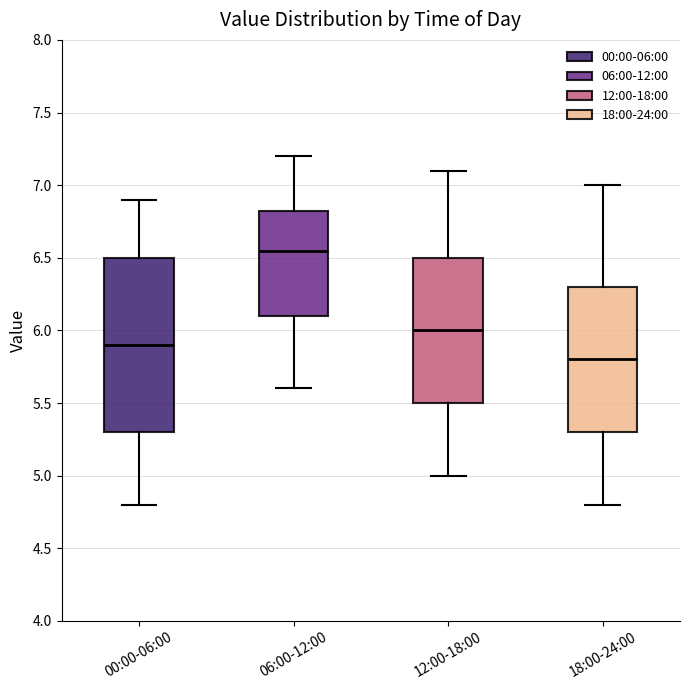

Reading left to right, transcribe this box plot: for each box, give where its median line is, the range the box spans, and where its two whiskers end, as read against the y-axis. The values are not printed on the chart, so give them approximately, as read against the axis.

00:00-06:00: median 5.90, box 5.30 to 6.50, whiskers 4.80 to 6.90
06:00-12:00: median 6.55, box 6.10 to 6.85, whiskers 5.60 to 7.20
12:00-18:00: median 6.00, box 5.50 to 6.50, whiskers 5.00 to 7.10
18:00-24:00: median 5.80, box 5.30 to 6.30, whiskers 4.80 to 7.00